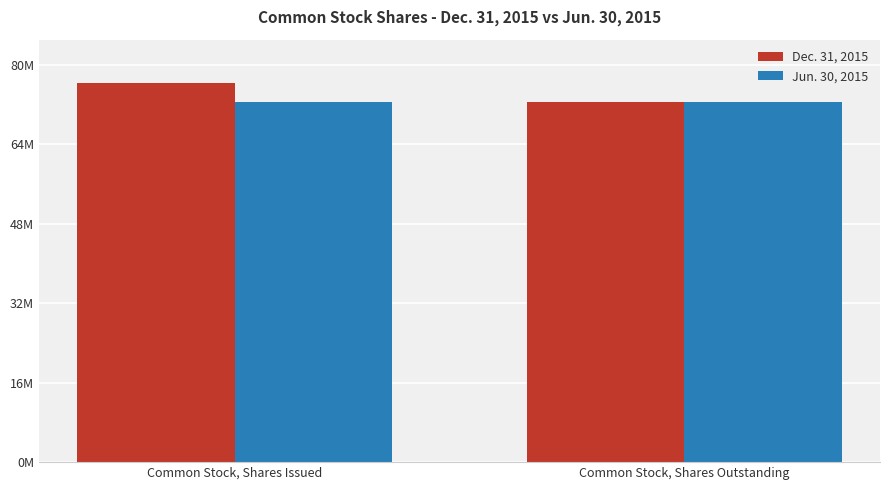

Are the bars grouped side by side (vs. stacked)?

Yes